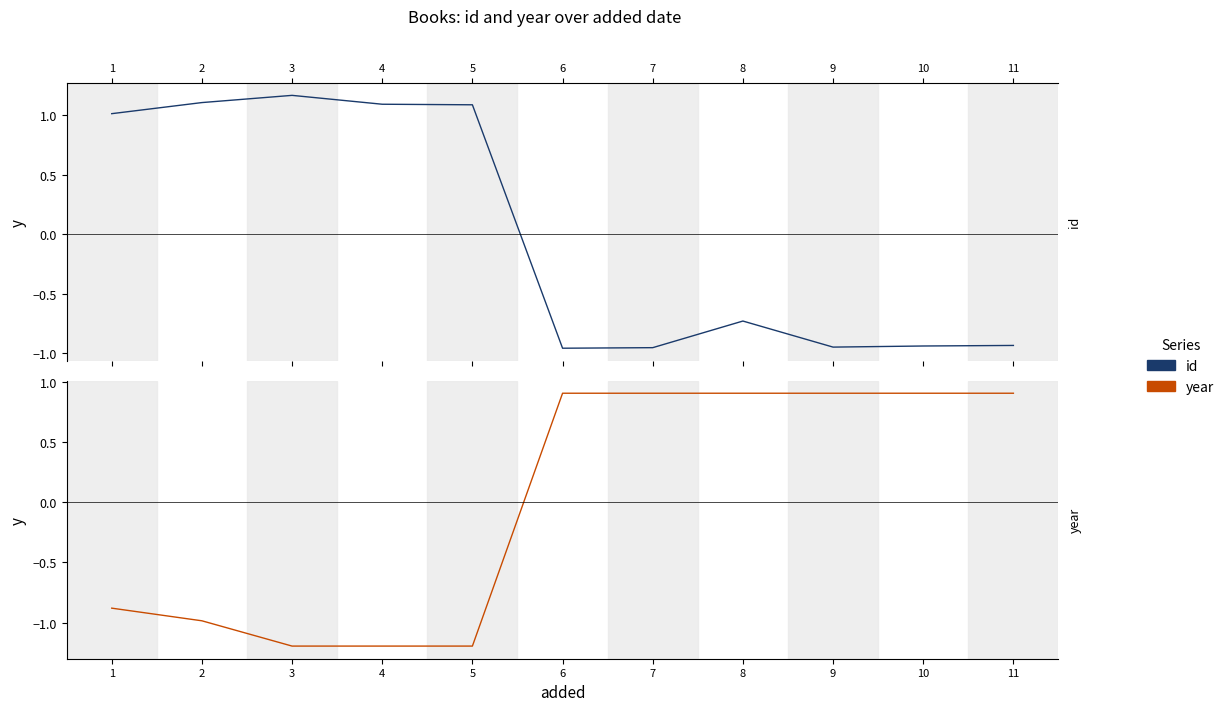

How many positive values does the id series have?

5